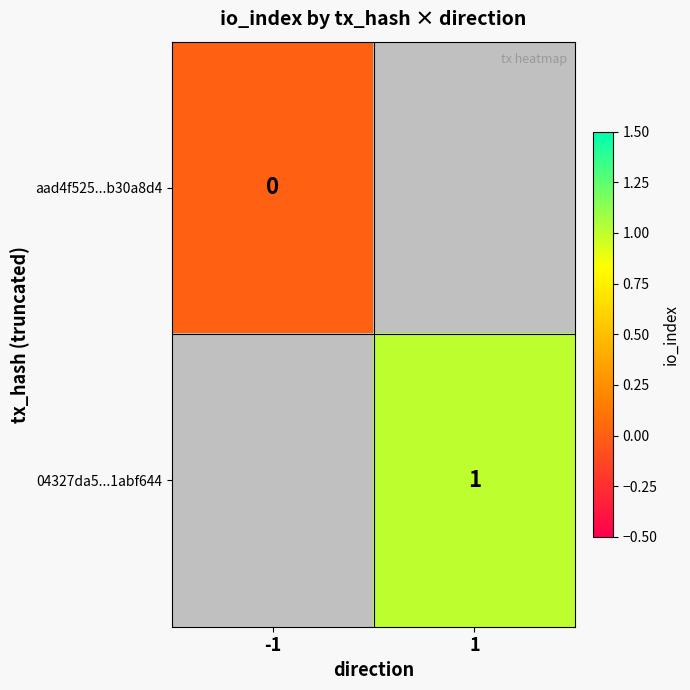

How many categories are shown in the chart?

2